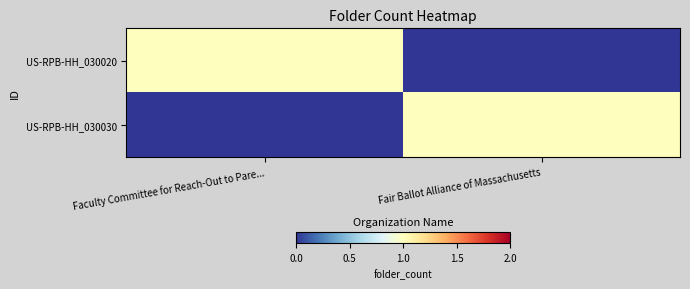

At how many categories does at least one series exceed 0?

2